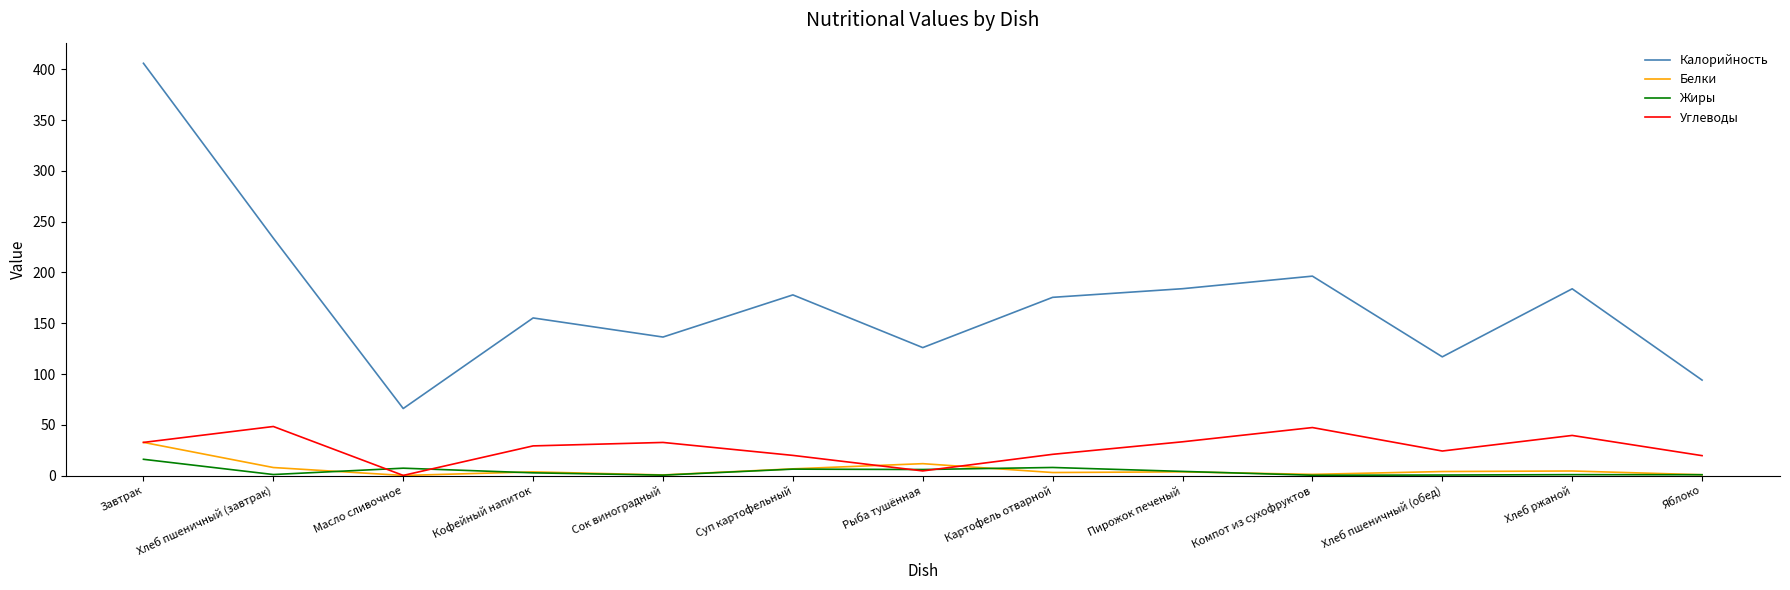

Between Хлеб пшеничный (обед) and Хлеб ржаной, which series saw the biggest shift?

Калорийность